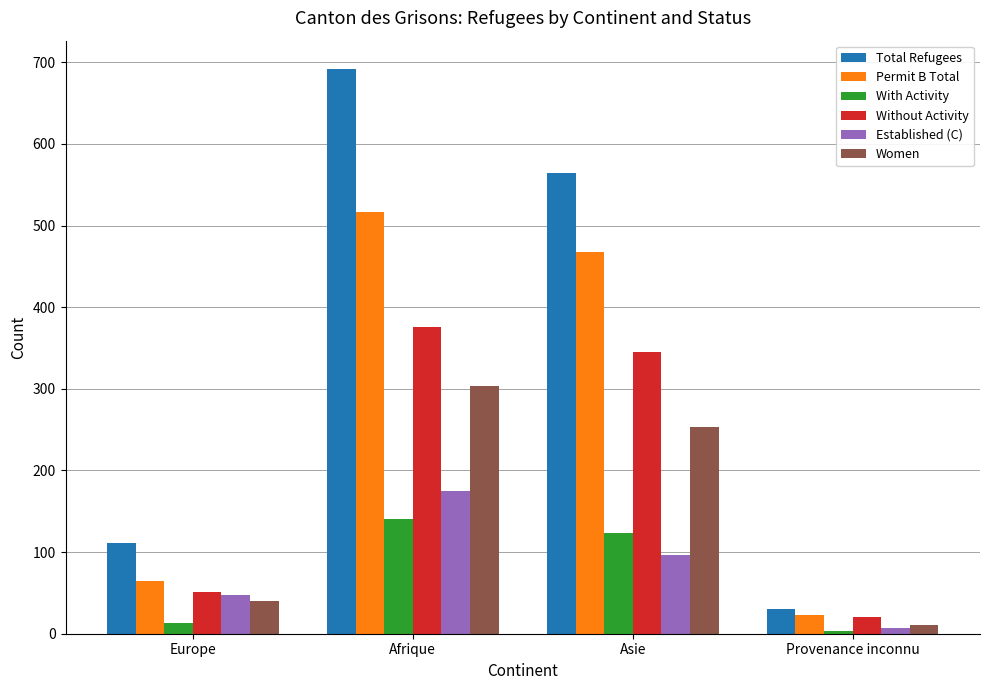

What is the average value of the Established (C) series?

81